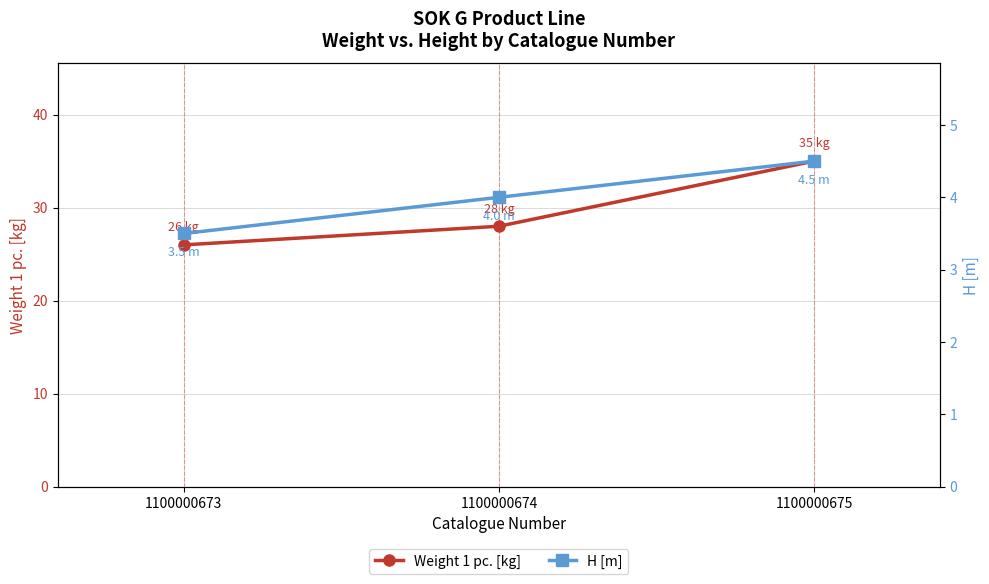

Count the number of data series in this chart.

2